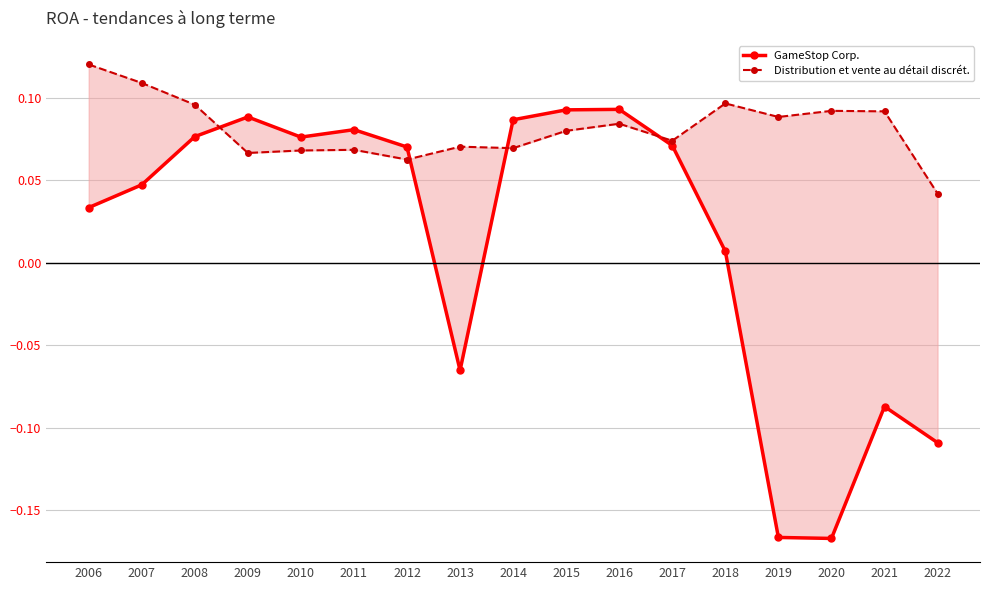

How many distinct data groups are displayed?

2